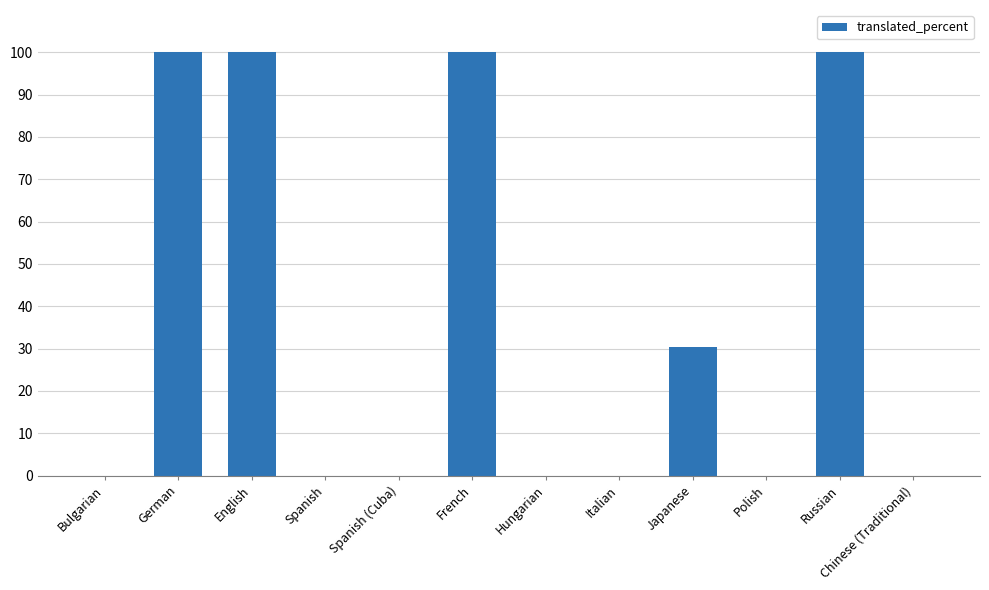

True or false: the data shows -32.1 at Spanish (Cuba).

False